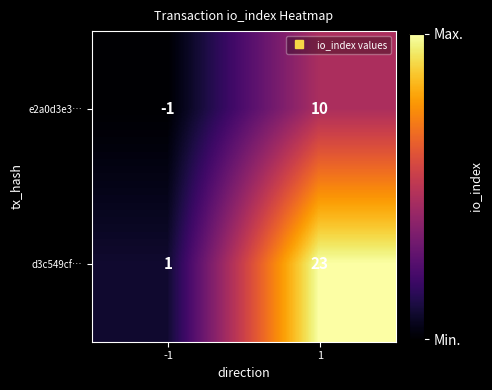

What is the difference between the highest and lowest values at -1?

2